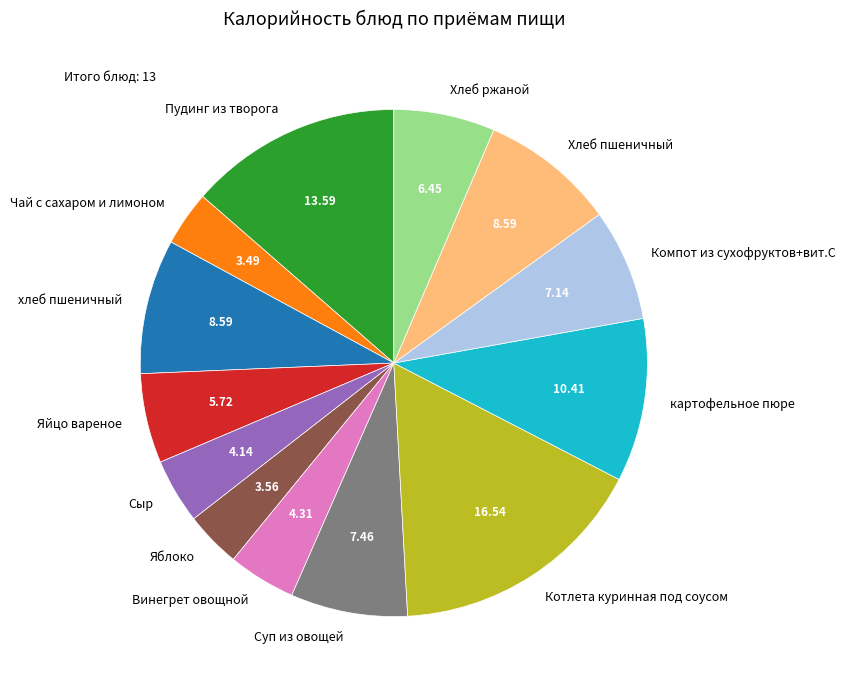

Is the sum of Яблоко and картофельное пюре greater than half?

No